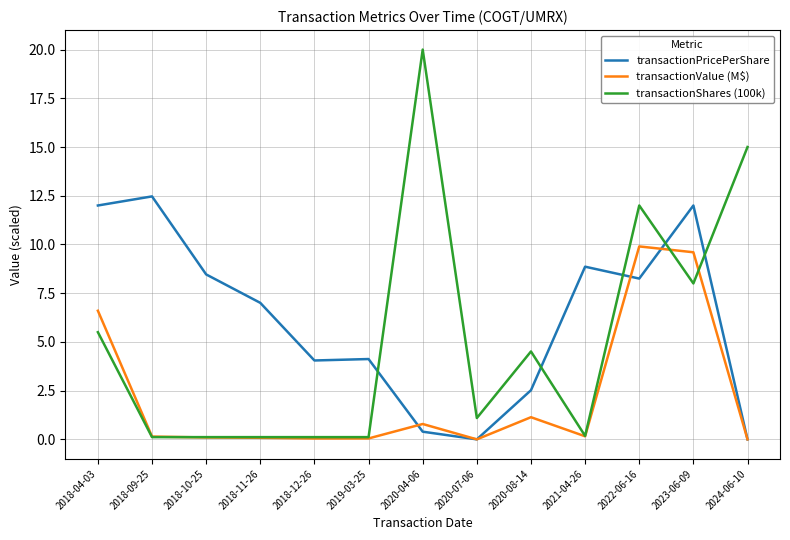

Which series has the widest spread of values?

transactionShares (100k)